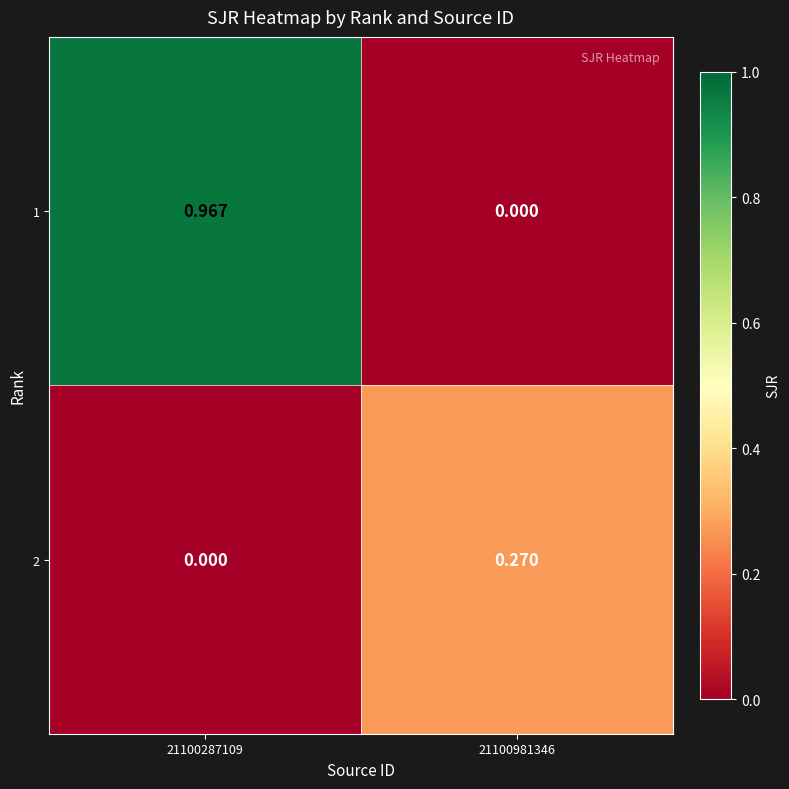

At how many categories does at least one series exceed 0?

2